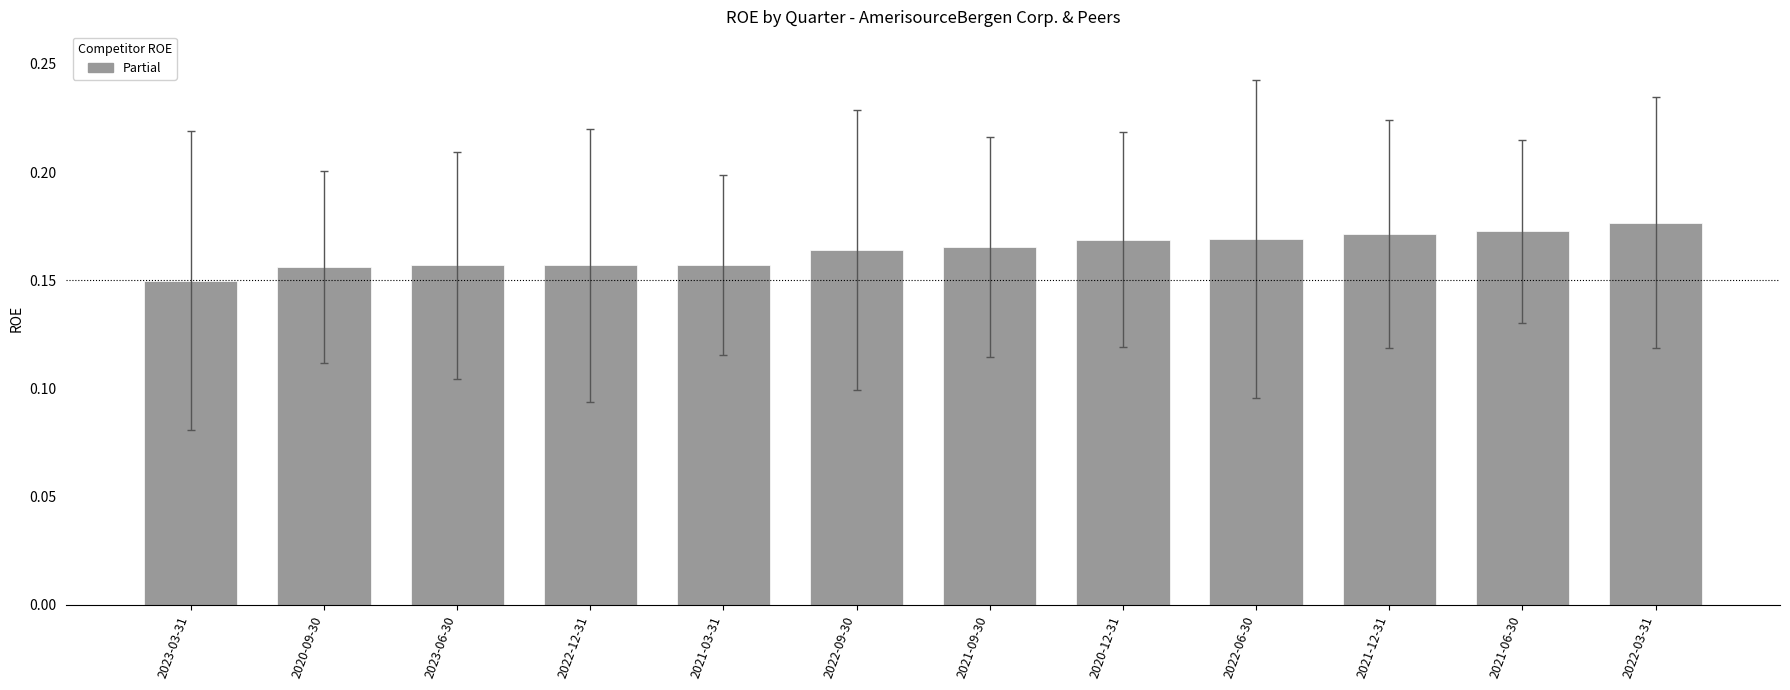

Which category has the lowest value across all series?

2023-03-31